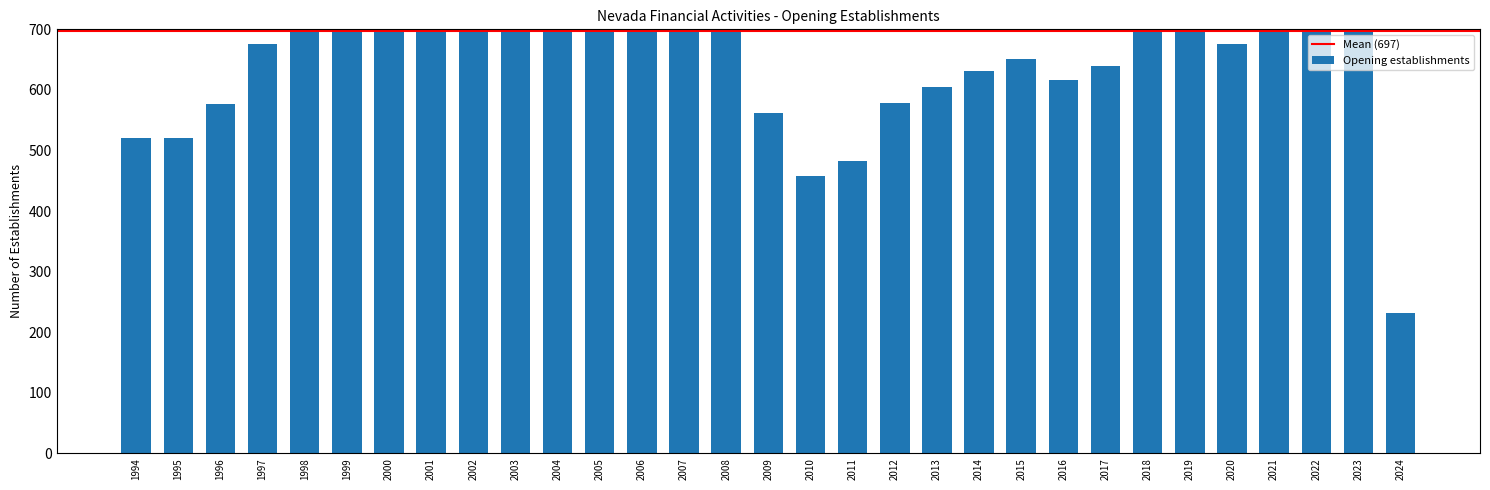

What is the smallest value displayed?

232